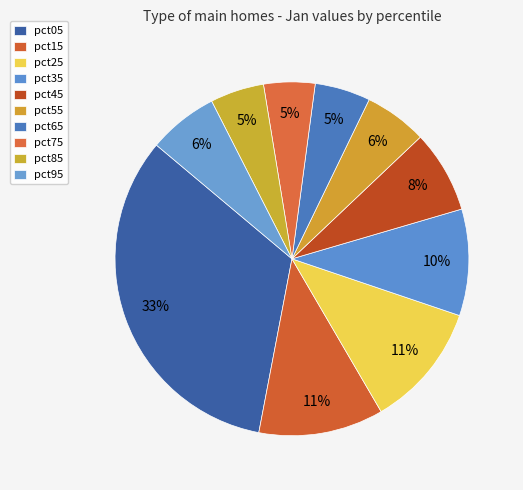

What is the largest slice in the pie chart?

pct05